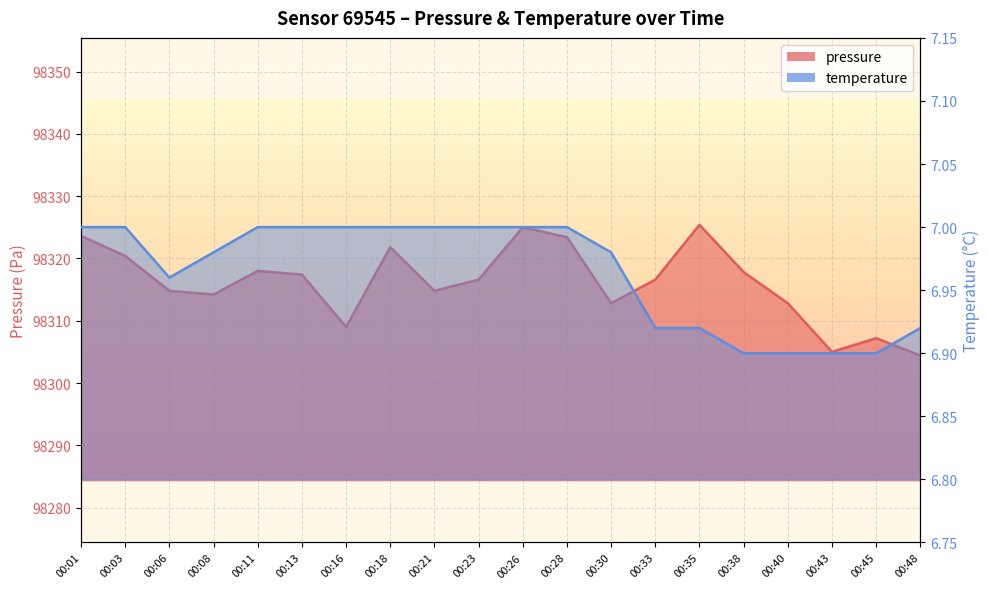

Where does the pressure series first go above 98316?

00:01